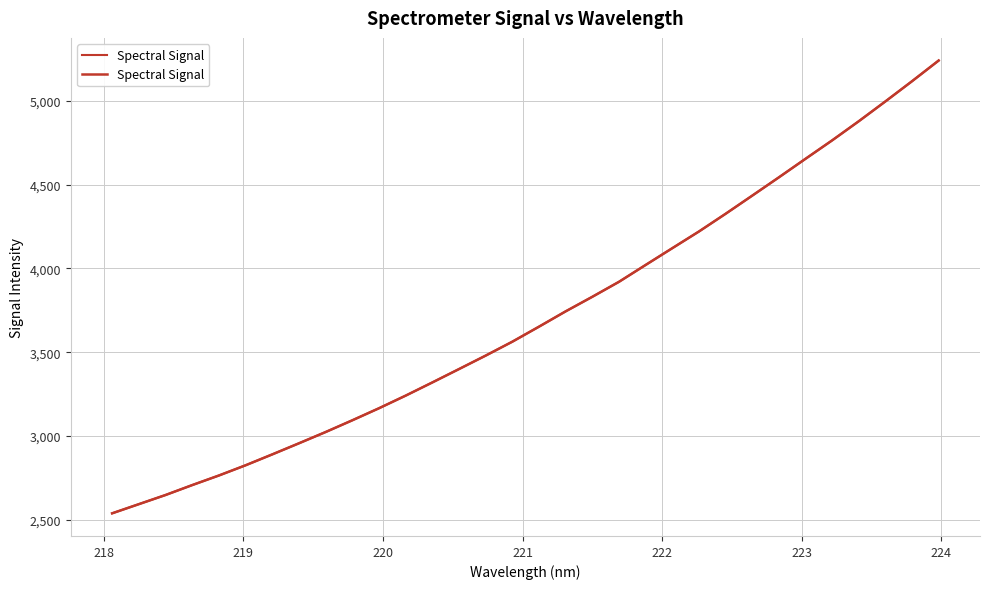

How many lines are shown in the chart?

1